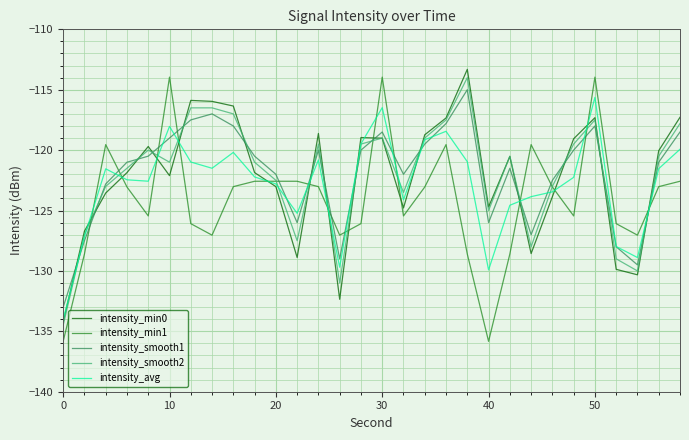

What is the lowest value of the intensity_avg series?

-134.0